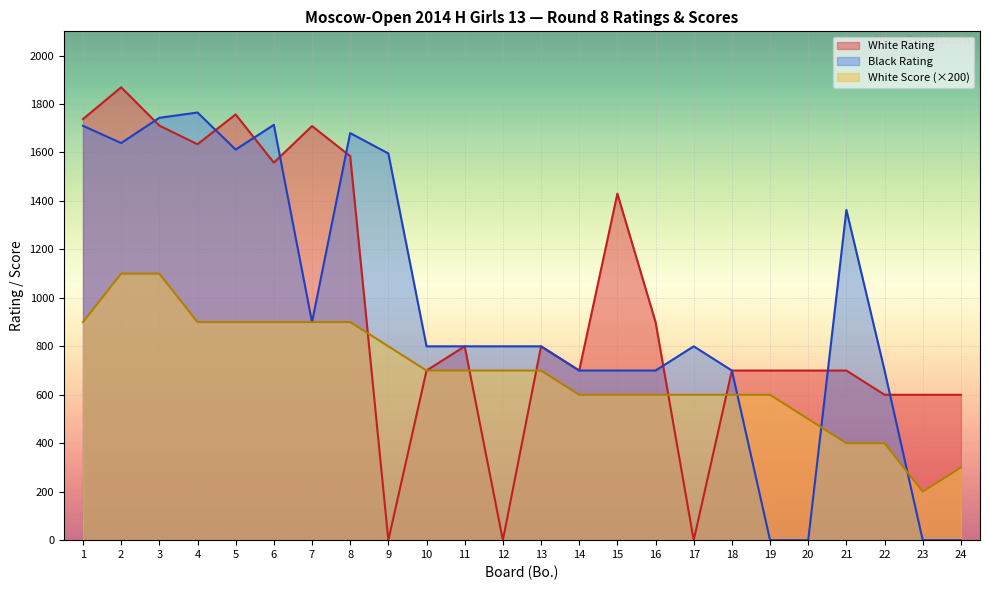

What is the value of the Black Rating point at the 5th from the left?

1612